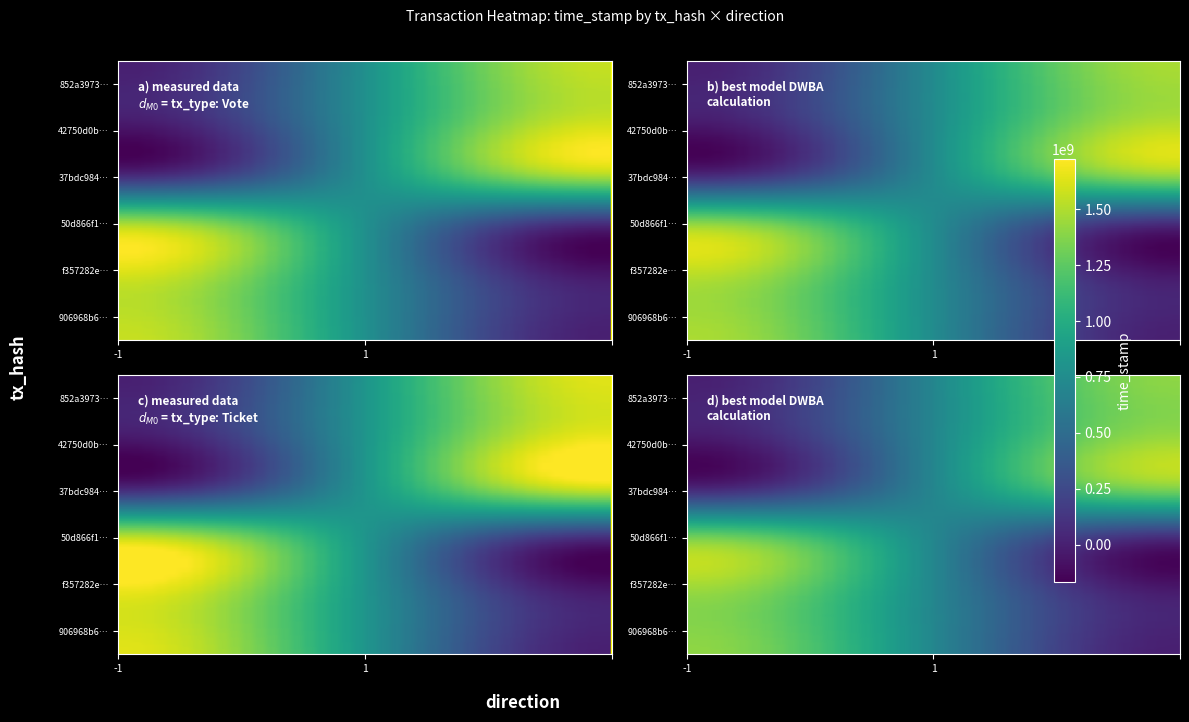

Count the number of categories in the chart.

2